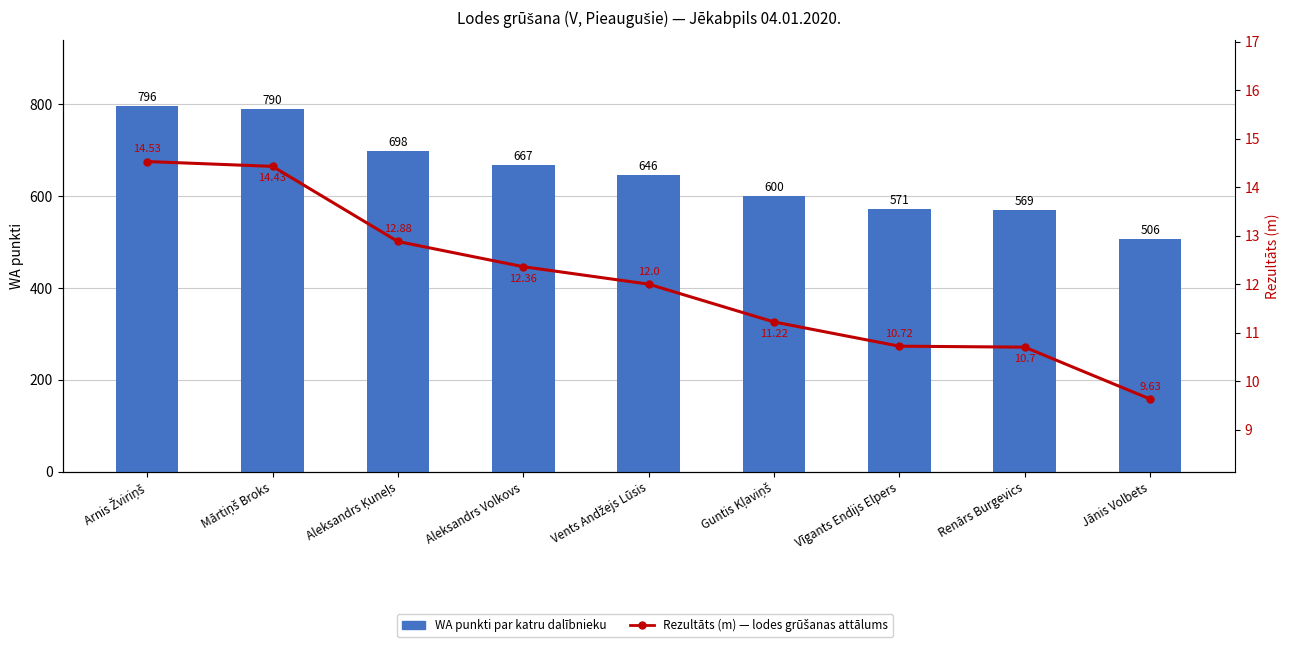

What position from the right is Jānis Volbets?

1